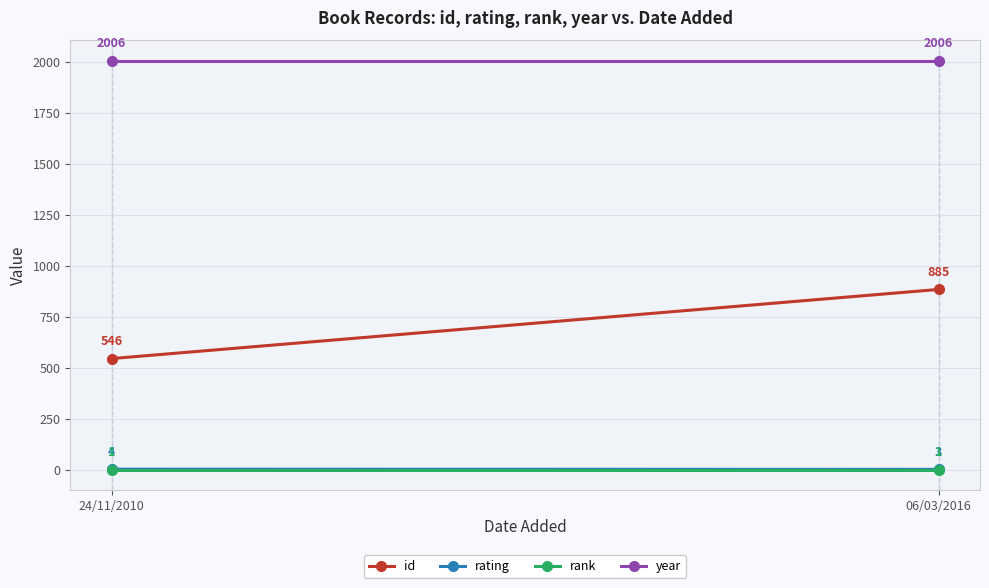

What is the difference between the highest and lowest values at 24/11/2010?

2005